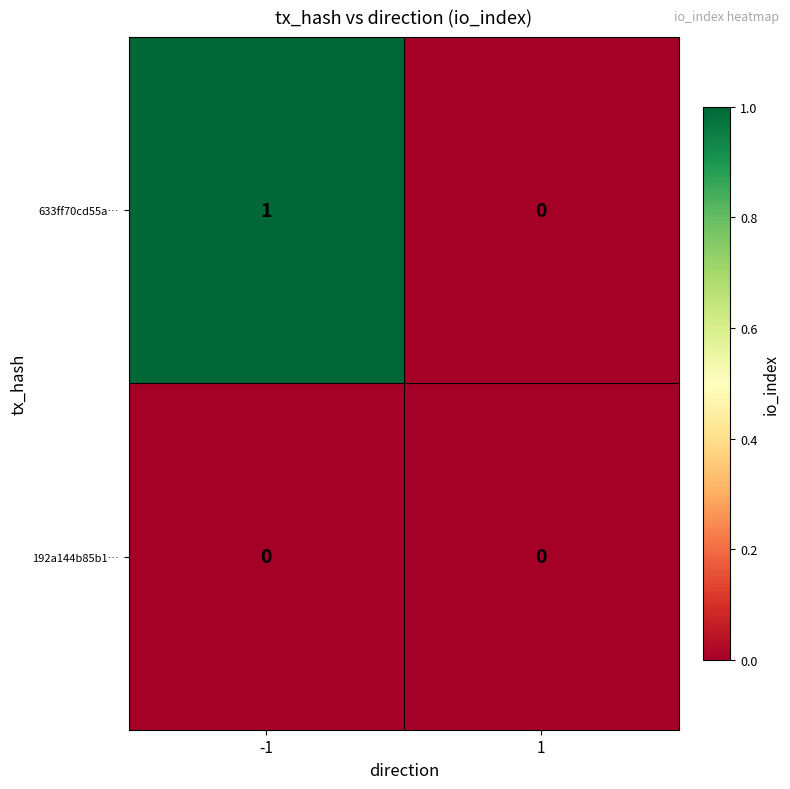

Between -1 and 1, which series saw the biggest shift?

633ff70cd55a…